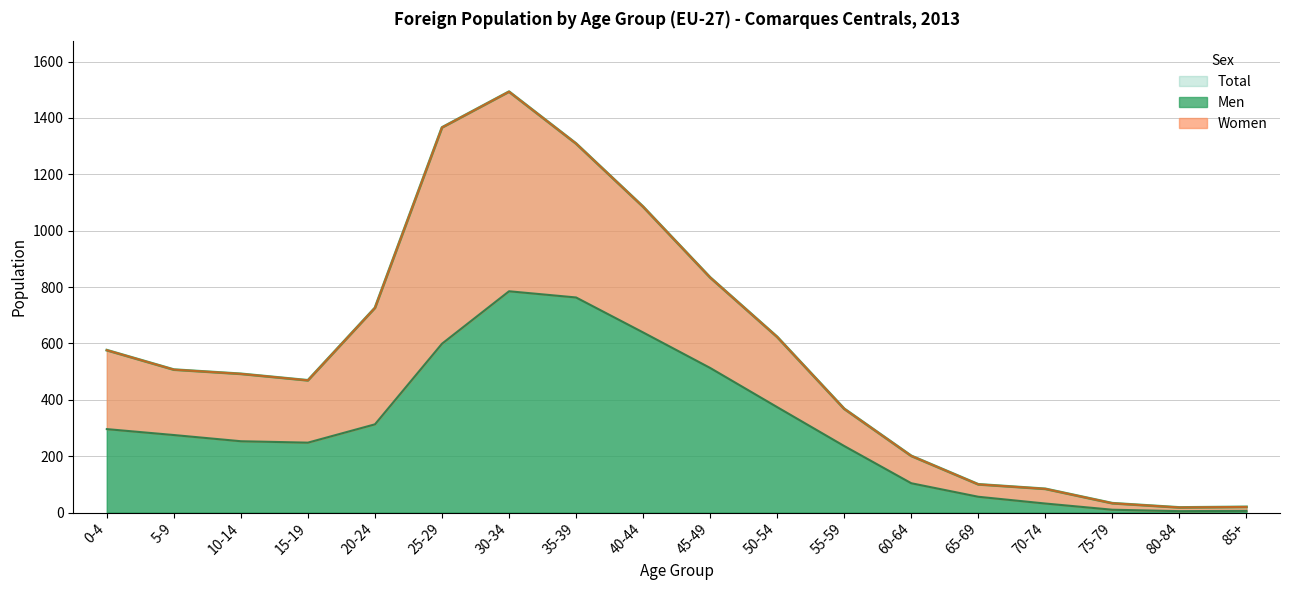

True or false: Men has a value of 76 at 55-59.

False